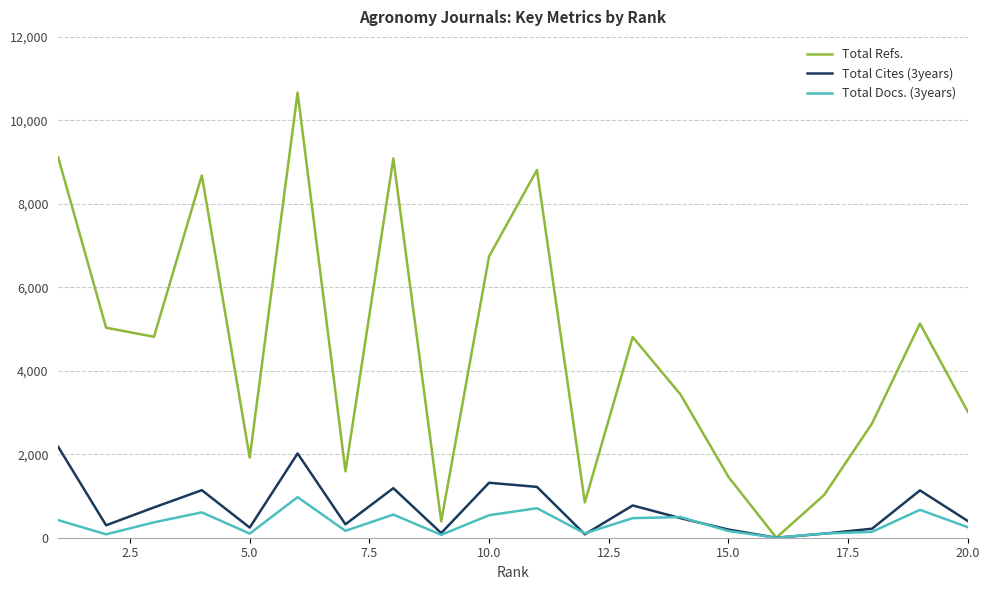

Which series has the largest total across all categories?

Total Refs.